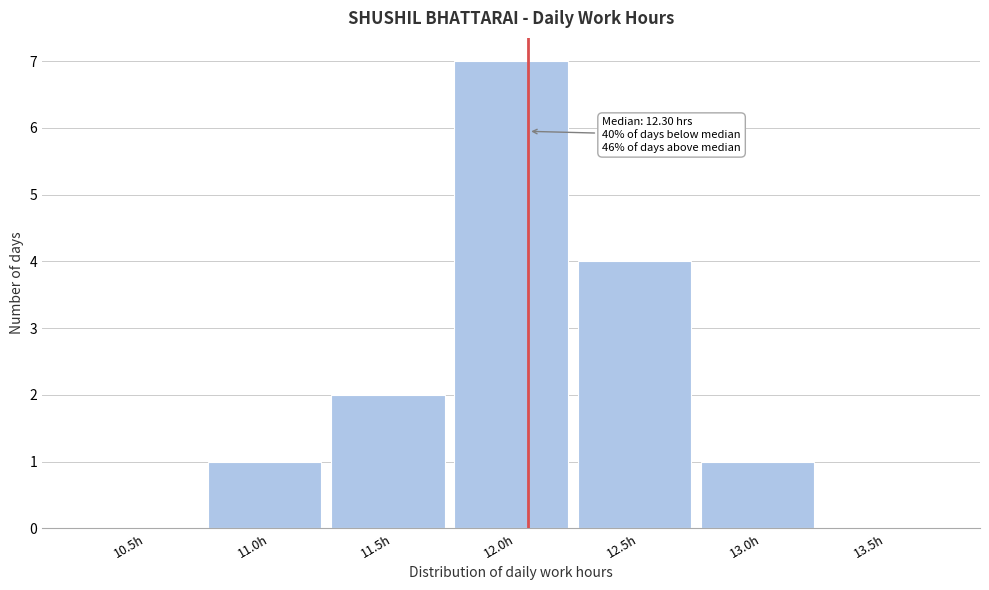

Reading right to left, list all the values displayed in this chart.

13.5h=0	13.0h=1	12.5h=4	12.0h=7	11.5h=2	11.0h=1	10.5h=0